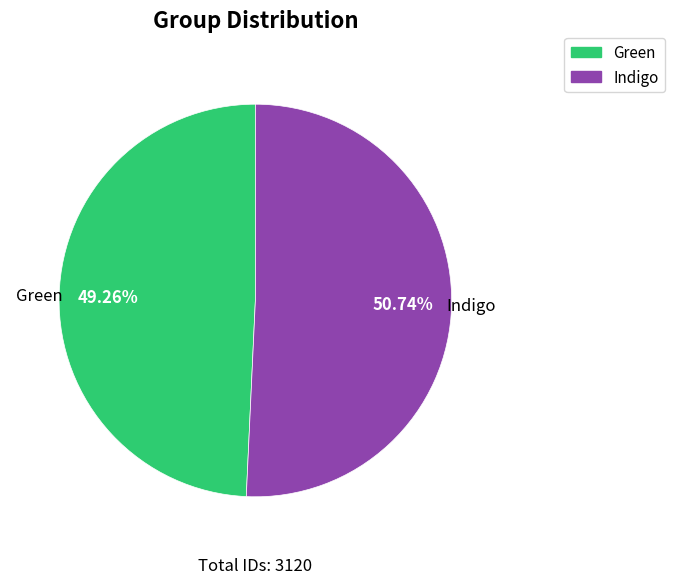

To the nearest percent, what is the combined percentage of Indigo and Green?

100%